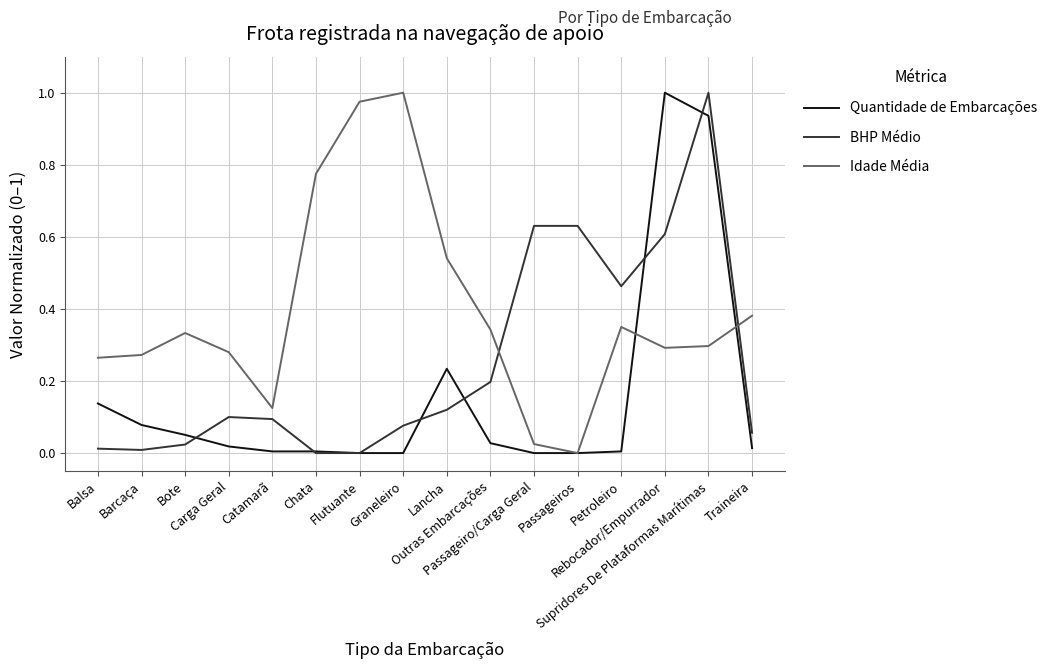

At which category is the sum across all series the highest?

Supridores De Plataformas Marítimas